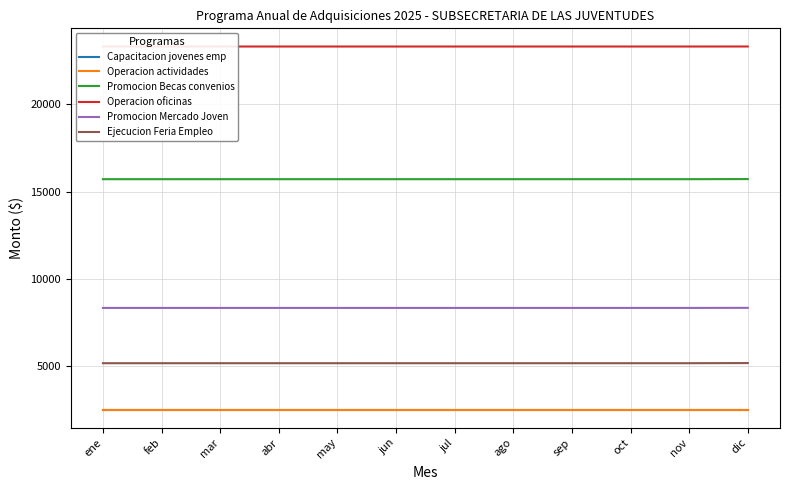

True or false: Operacion oficinas has a value of 23306 at mar.

True